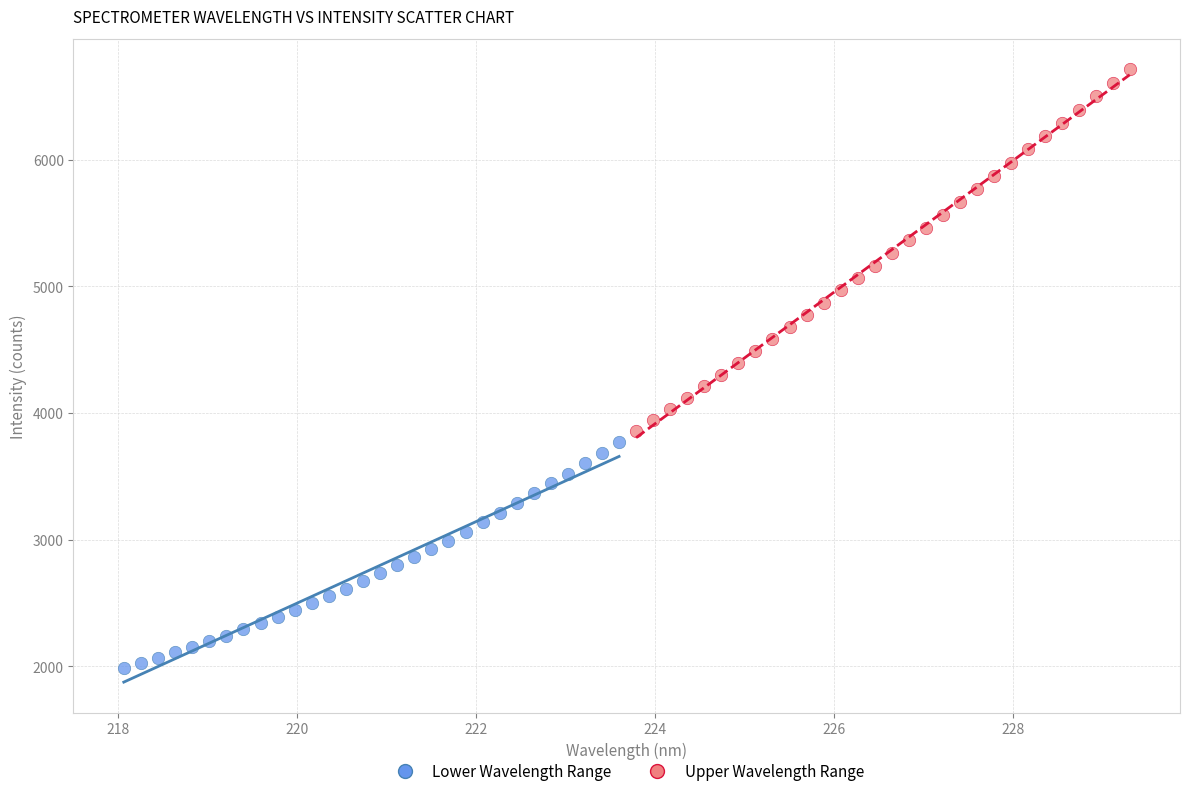

What are all the series names shown in the legend?

Lower Wavelength Range, Upper Wavelength Range